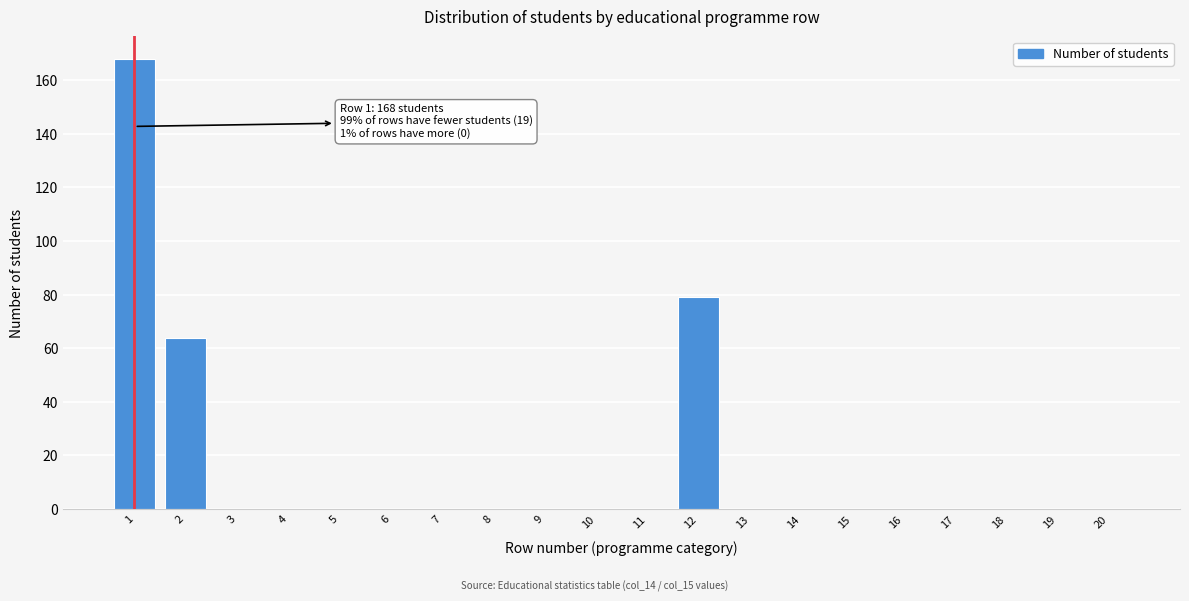

Reading left to right, transcribe all the data shown in this chart.

1=168	2=64	3=0	4=0	5=0	6=0	7=0	8=0	9=0	10=0	11=0	12=79	13=0	14=0	15=0	16=0	17=0	18=0	19=0	20=0